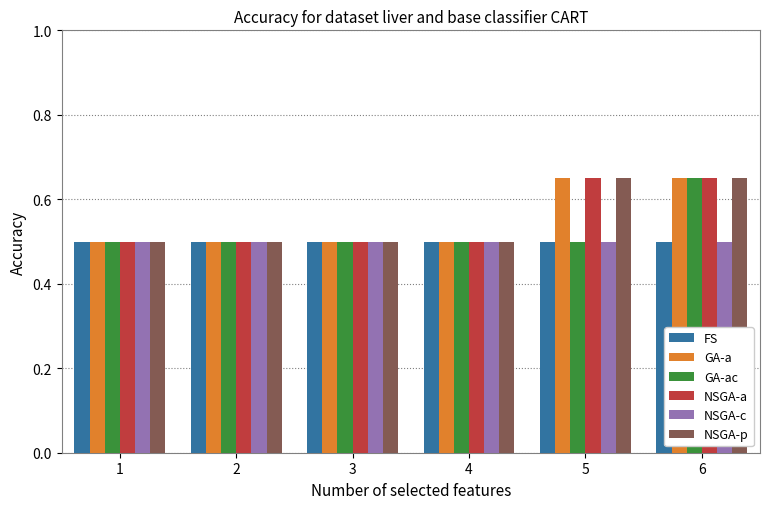

What is the minimum value shown in the chart?

0.5